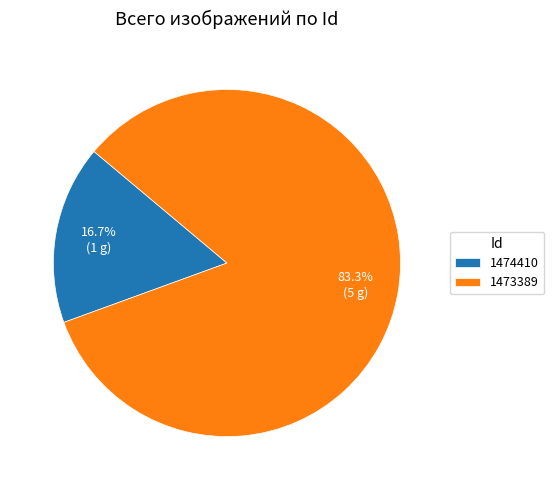

To the nearest percent, what is the average slice percentage?

50%